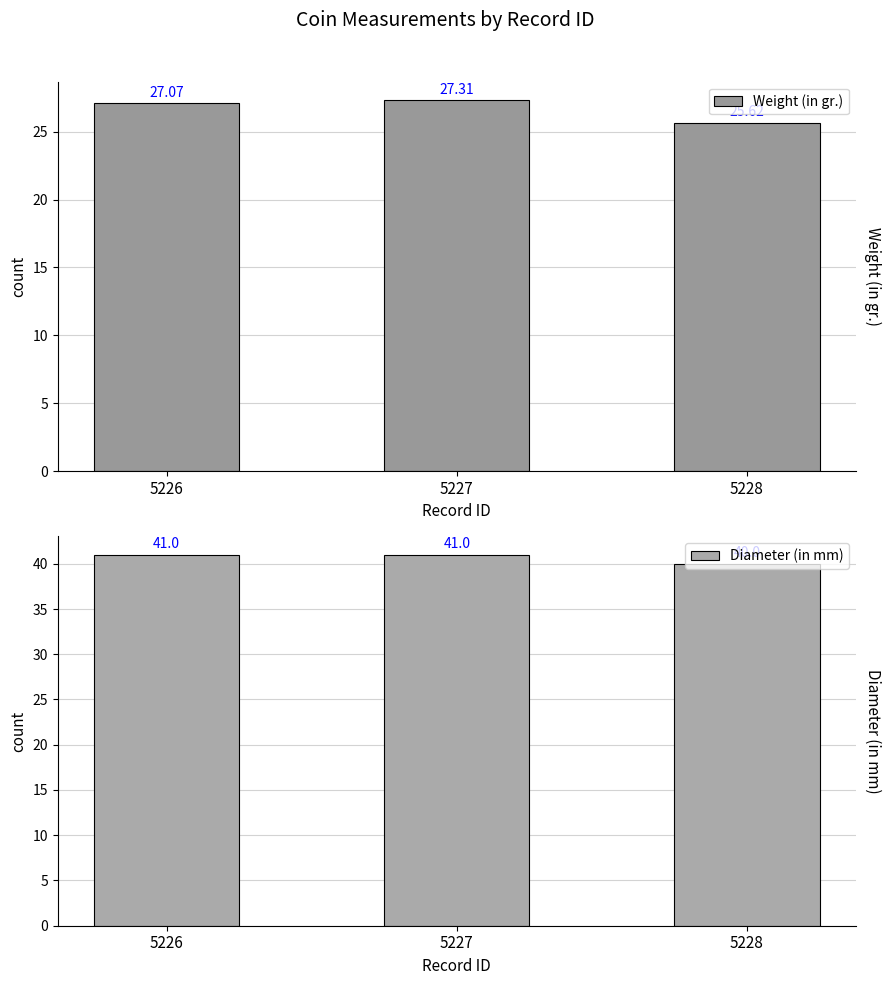

Count the number of categories in the chart.

3